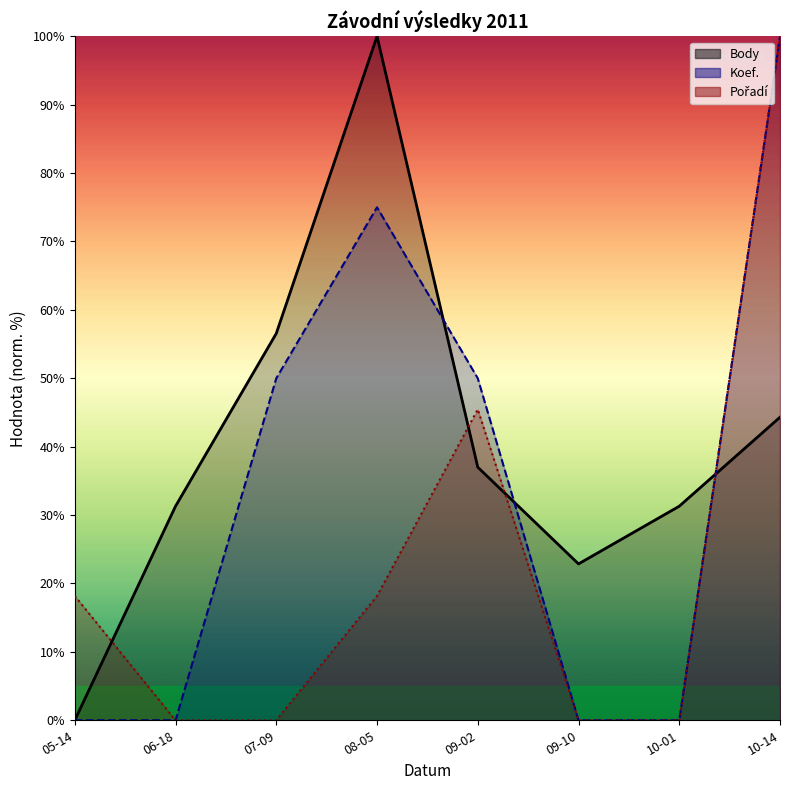

Reading right to left, list all the values displayed in this chart.

Body: 44.3	31.3	22.9	37.0	100.0	56.6	31.3	0.0
Koef.: 100.0	0.0	0.0	50.0	75.0	50.0	0.0	0.0
Pořadí: 100.0	0.0	0.0	45.5	18.2	0.0	0.0	18.2